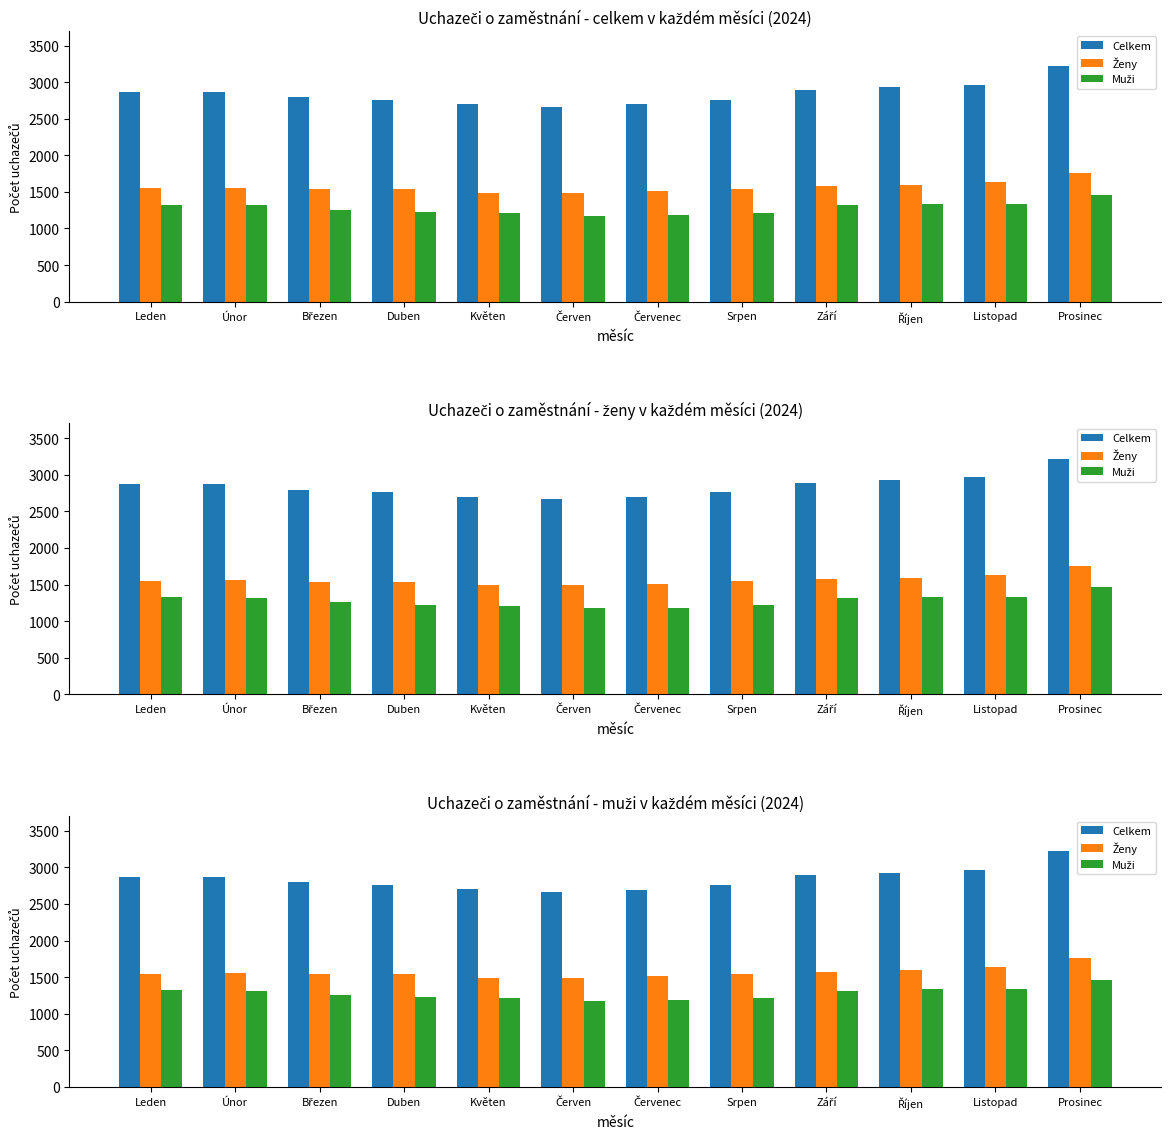

Between Květen and Červen, which series saw the biggest shift?

Muži